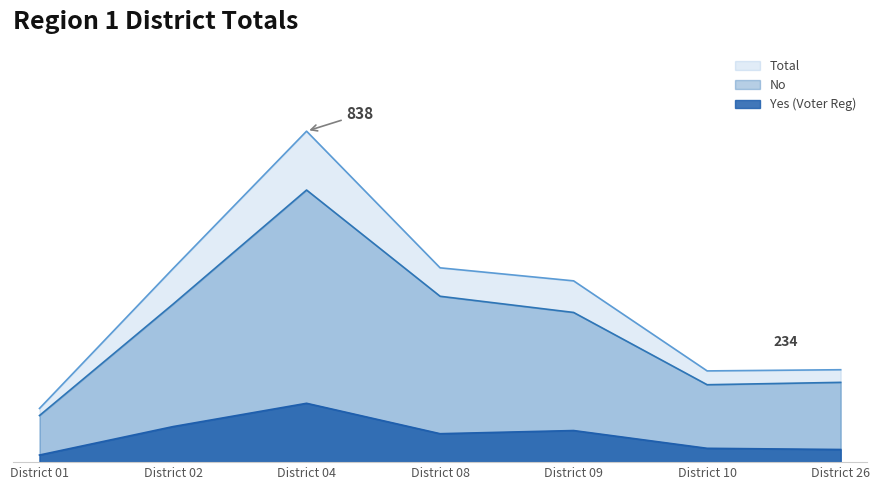

The Yes (Voter Reg) series shows 72 at District 08. True or false?

True